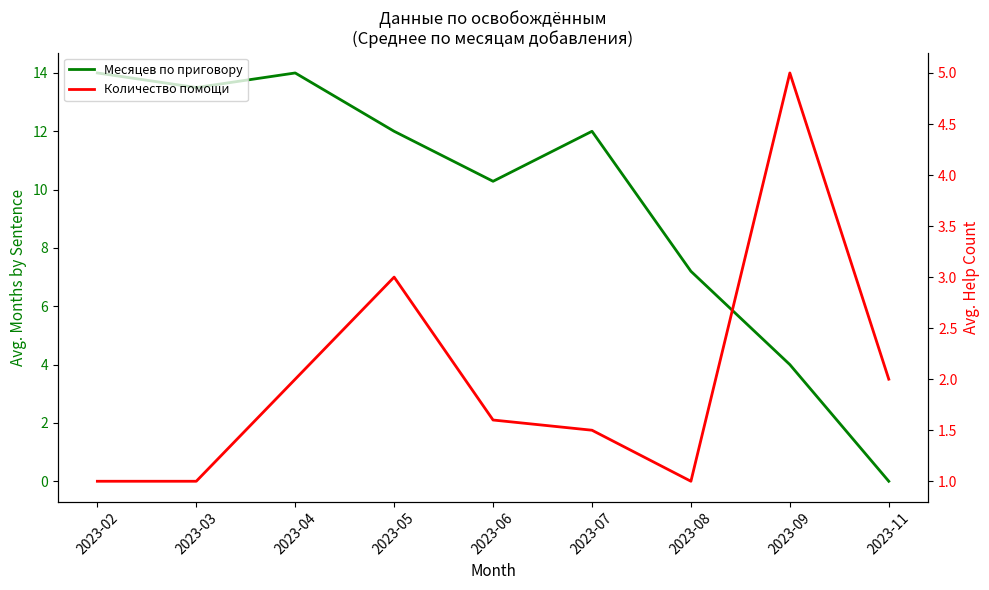

At how many categories does at least one series exceed 1?

9